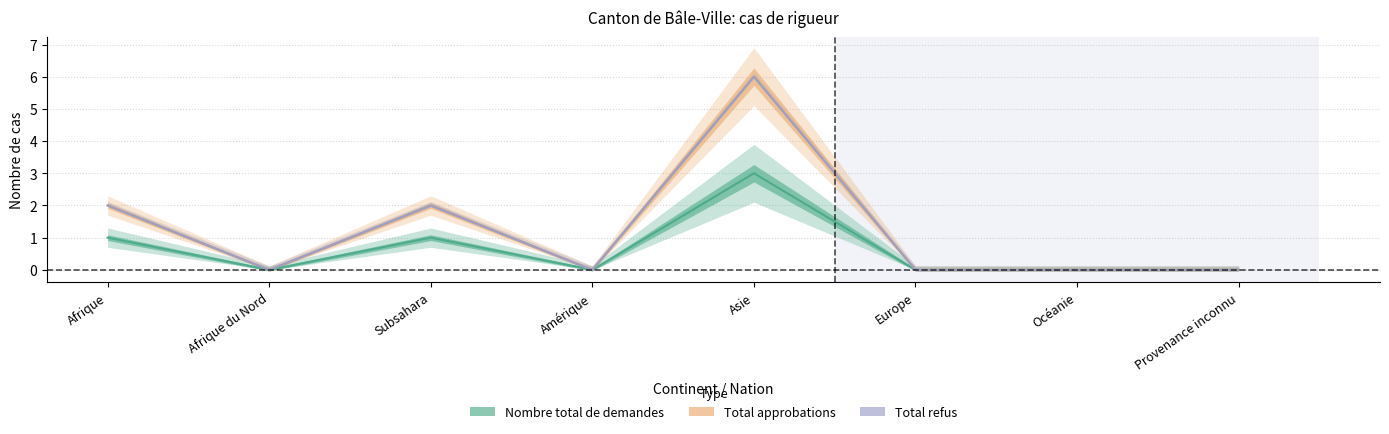

True or false: Total approbations has more than 2 interior local peaks.

False